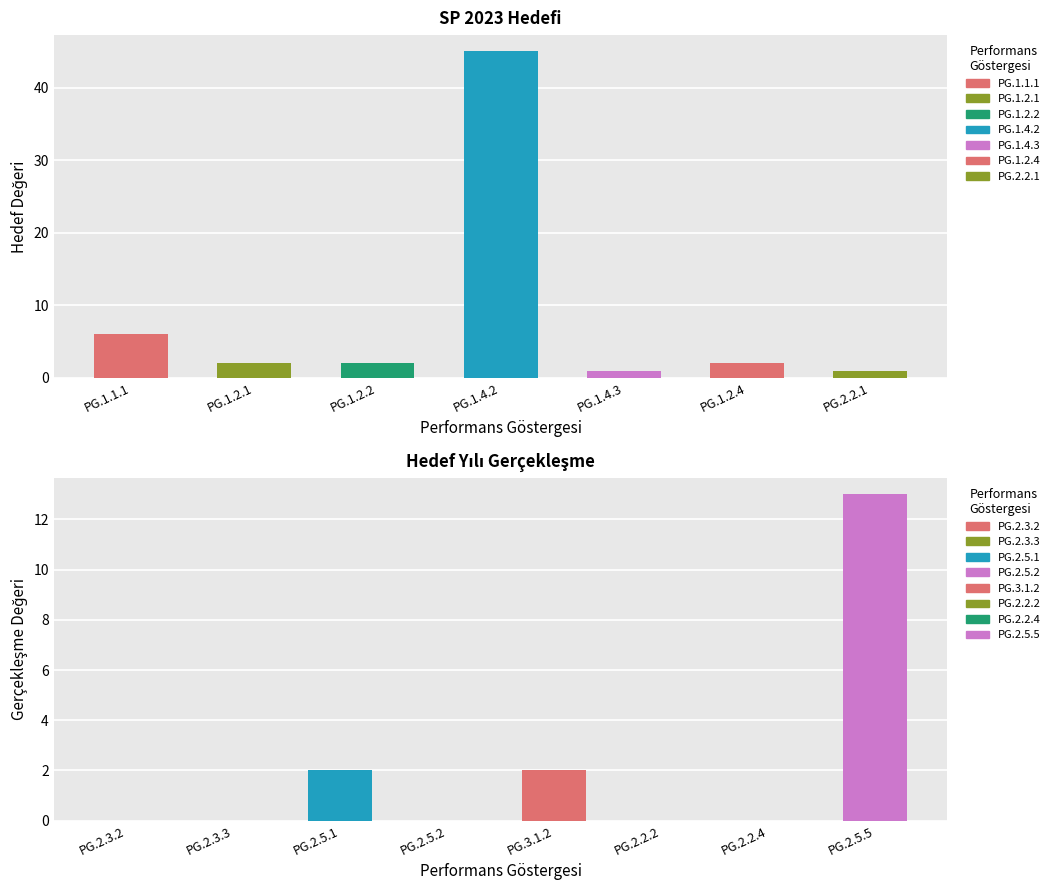

How many groups of bars are there?

15